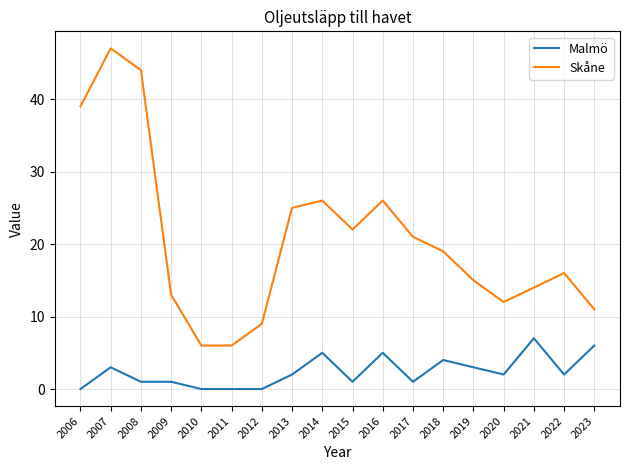

True or false: Malmö and Skåne cross at least once.

False